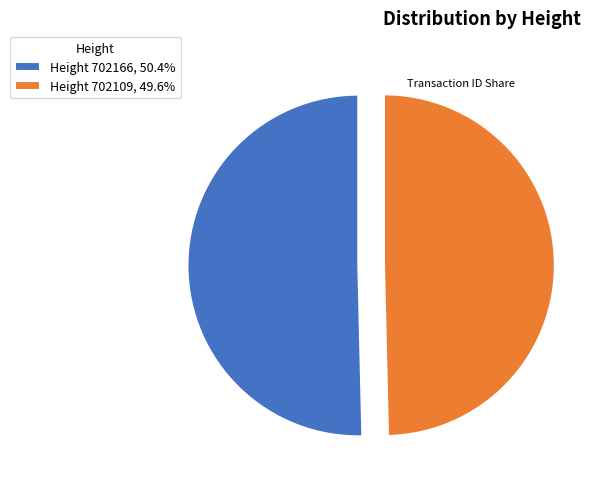

Approximately how many times larger is the value at Height 702109, 49.6% compared to Height 702166, 50.4%?

1.0